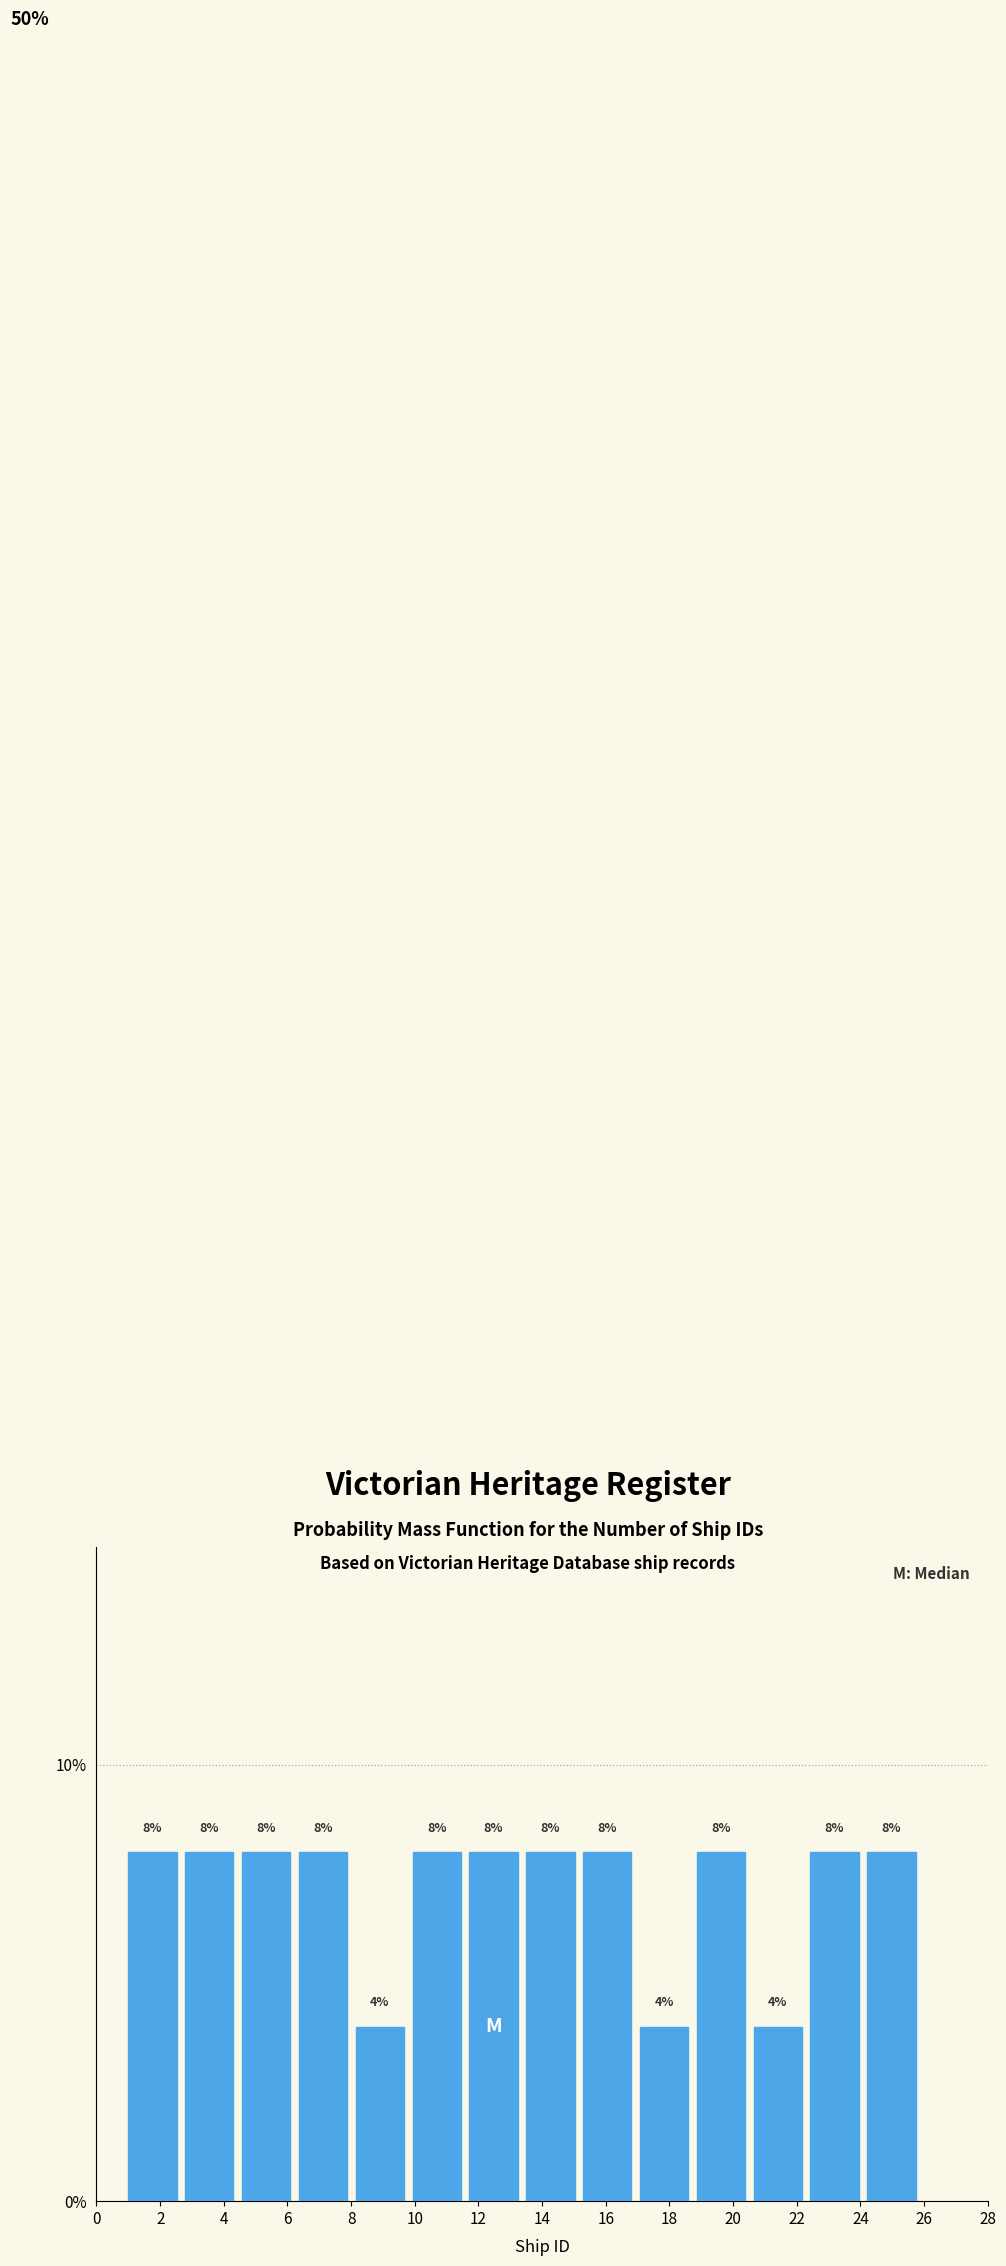

Reading left to right, list every bar in this chart as the range it spans on the x-axis followed by its height. The bar edges are not printed on the chart, so give them approximately, as read against the axis.

1.0 to 2.8: 8
2.8 to 4.6: 8
4.6 to 6.4: 8
6.4 to 8.2: 8
8.2 to 10.0: 4
10.0 to 11.8: 8
11.8 to 13.6: 8
13.6 to 15.2: 8
15.2 to 17.0: 8
17.0 to 18.8: 4
18.8 to 20.6: 8
20.6 to 22.4: 4
22.4 to 24.2: 8
24.2 to 26.0: 8